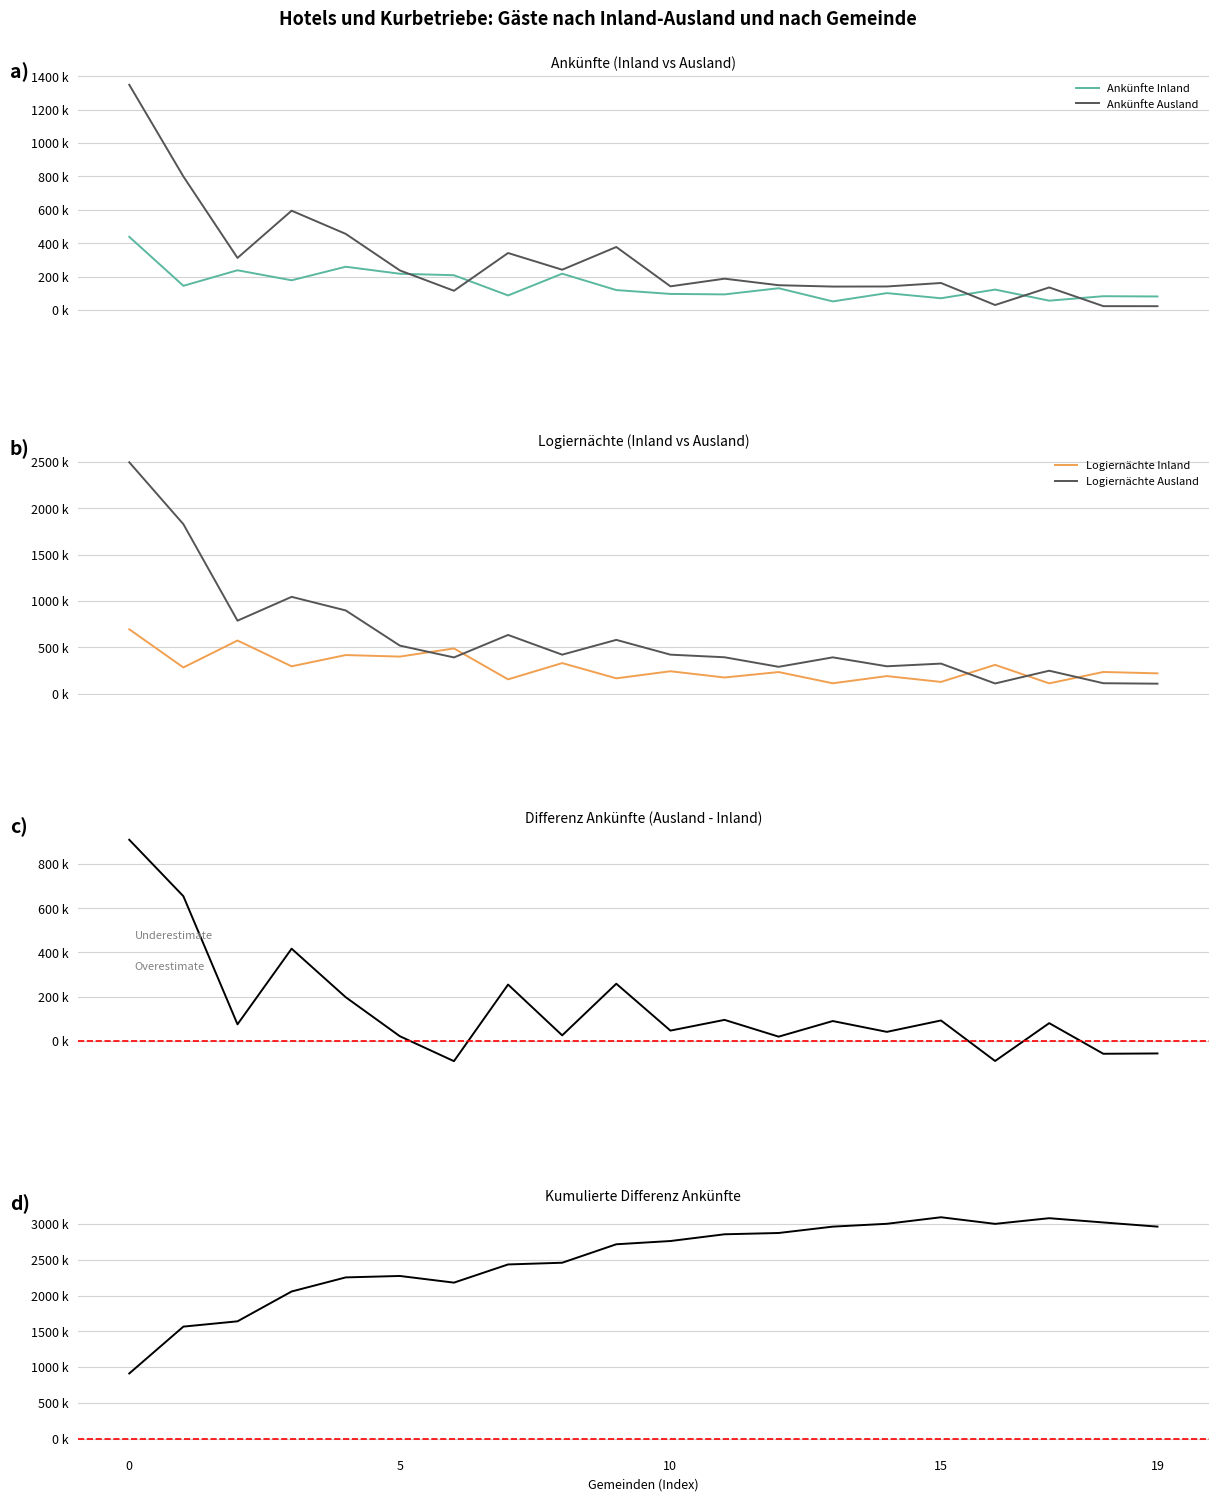

What is the greatest value displayed?

3093.2